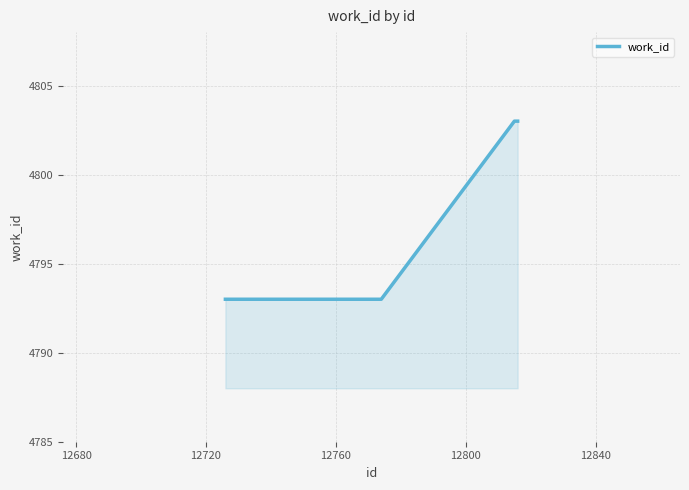

Reading left to right, list all the values displayed in this chart.

4793	4793	4793	4793	4793	4793	4793	4793	4803	4803